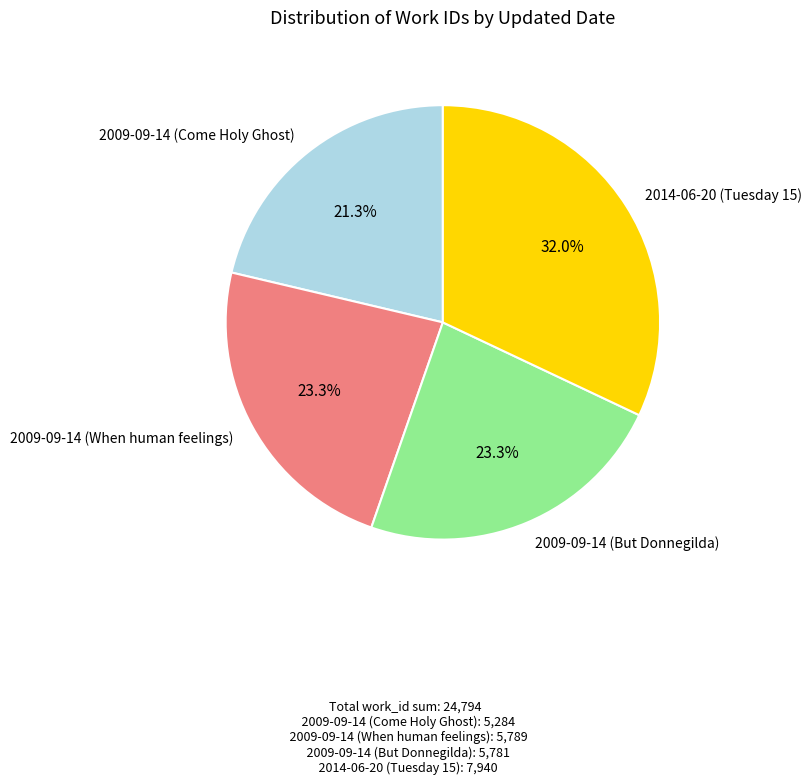

Is 2014-06-20 (Tuesday 15) the majority of the pie?

No